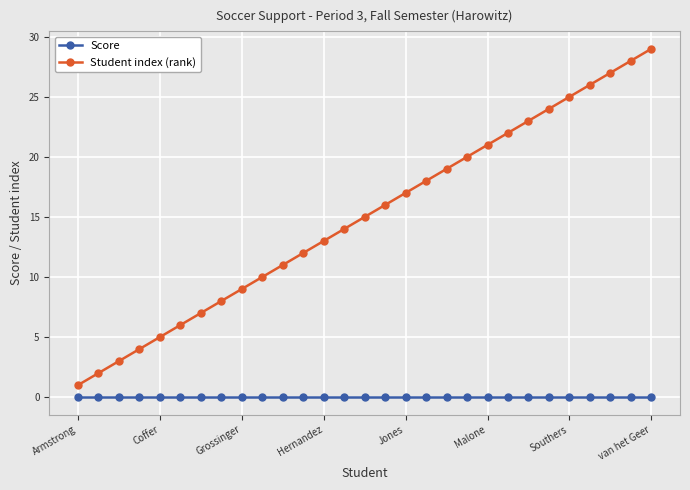

True or false: Score and Student index (rank) cross at least once.

False